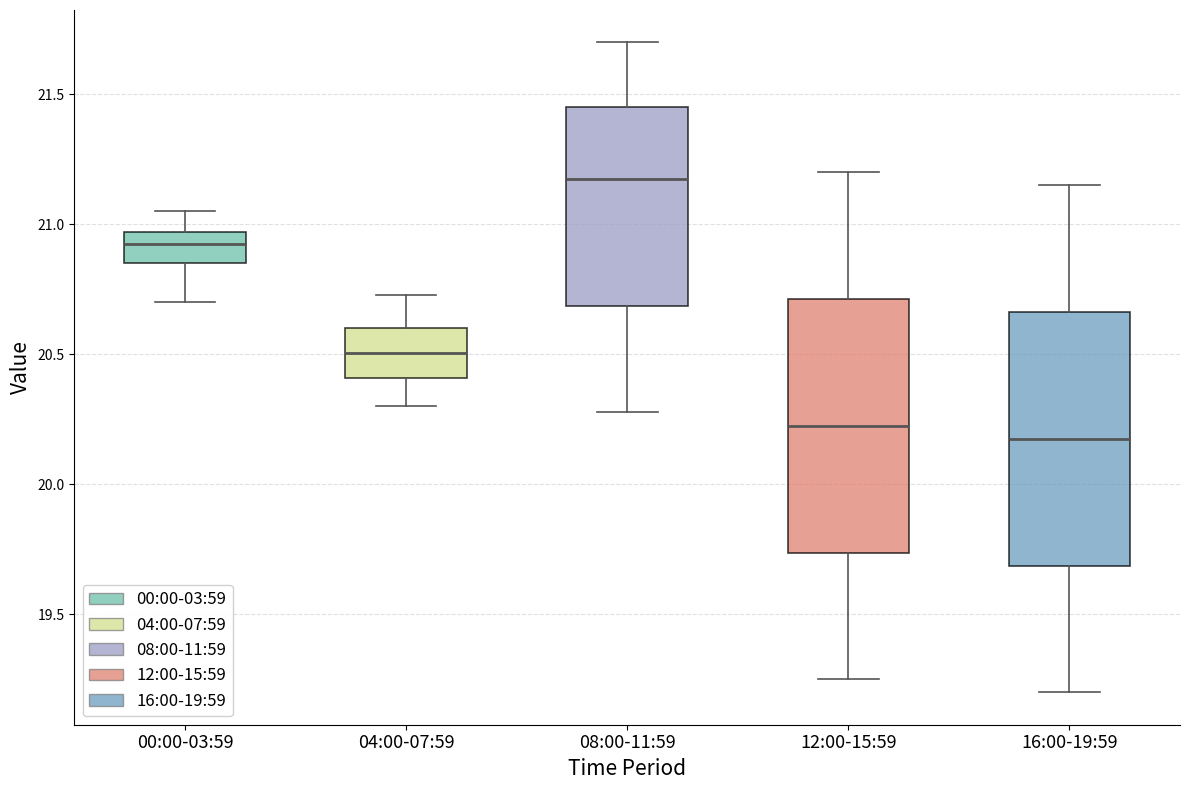

Which box has the lowest median line?

16:00-19:59